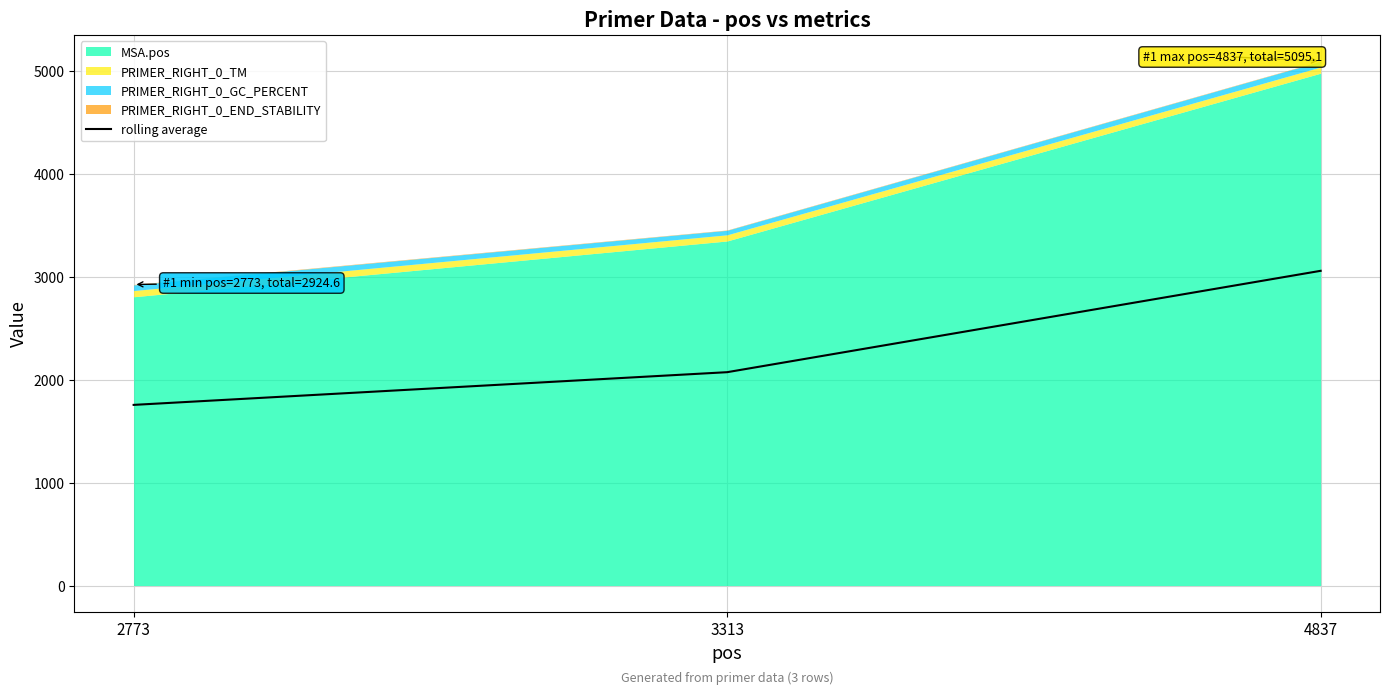

List the labels in order of value, smallest first.

2773, 3313, 4837